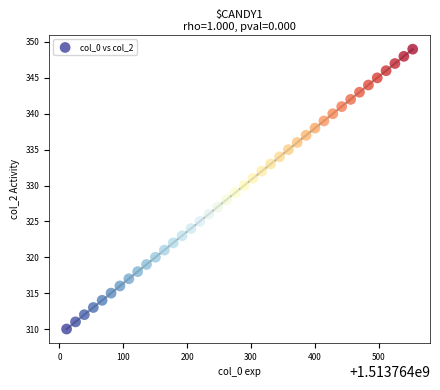

What is the range of Y values (max minus min)?

39